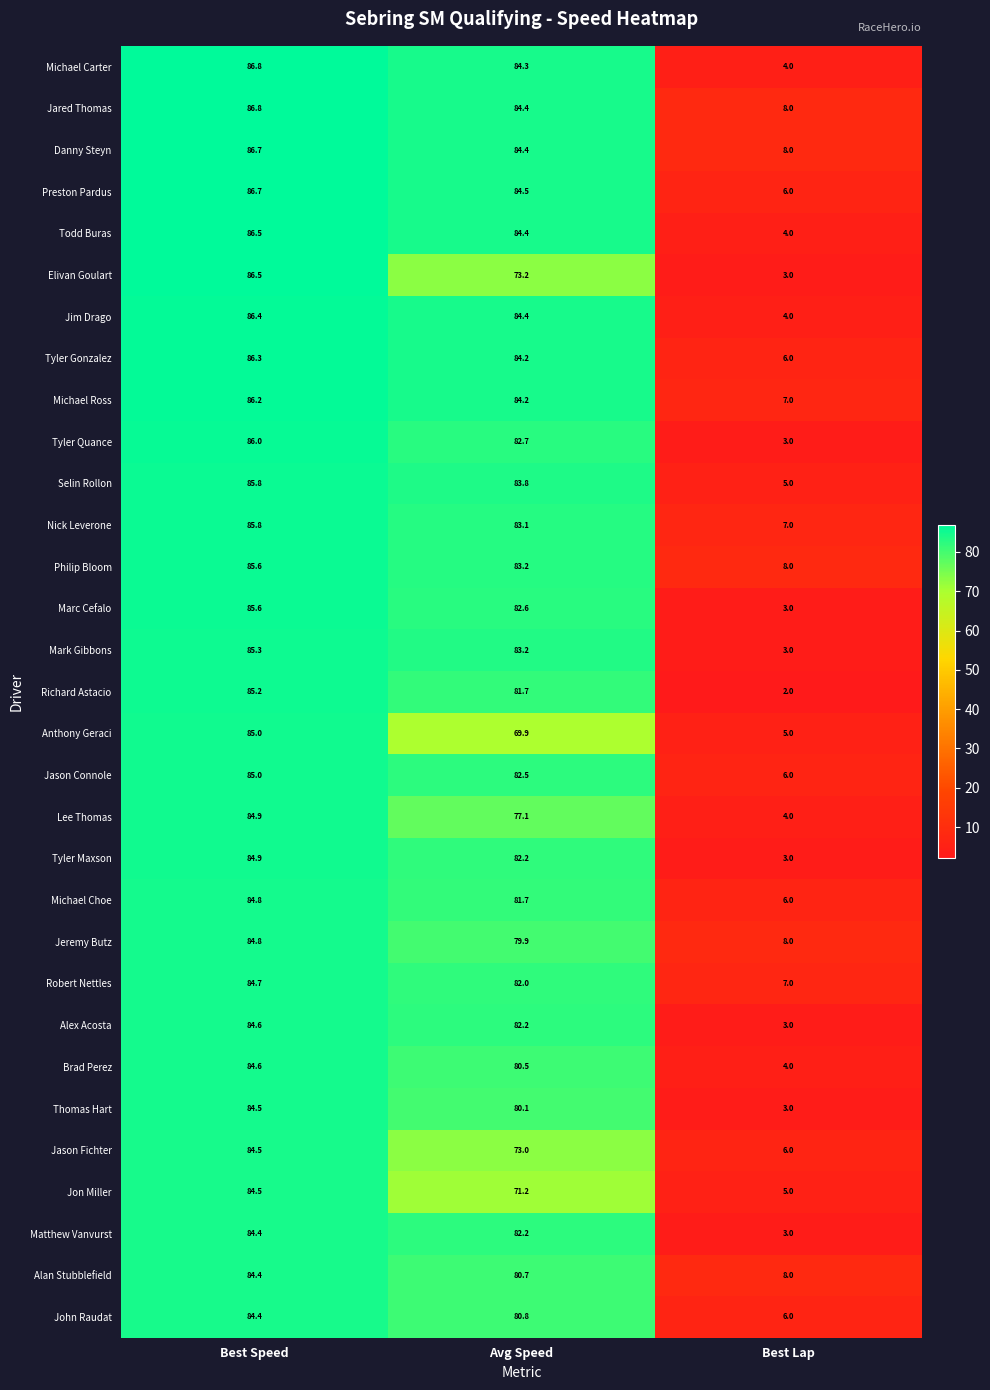

Which series has the largest range (max minus min)?

Elivan Goulart